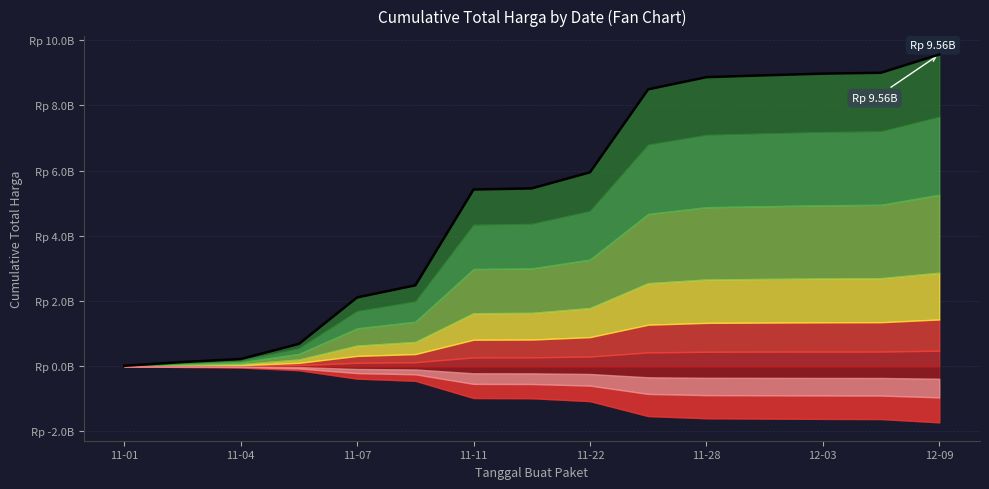

How many lines are shown in the chart?

1